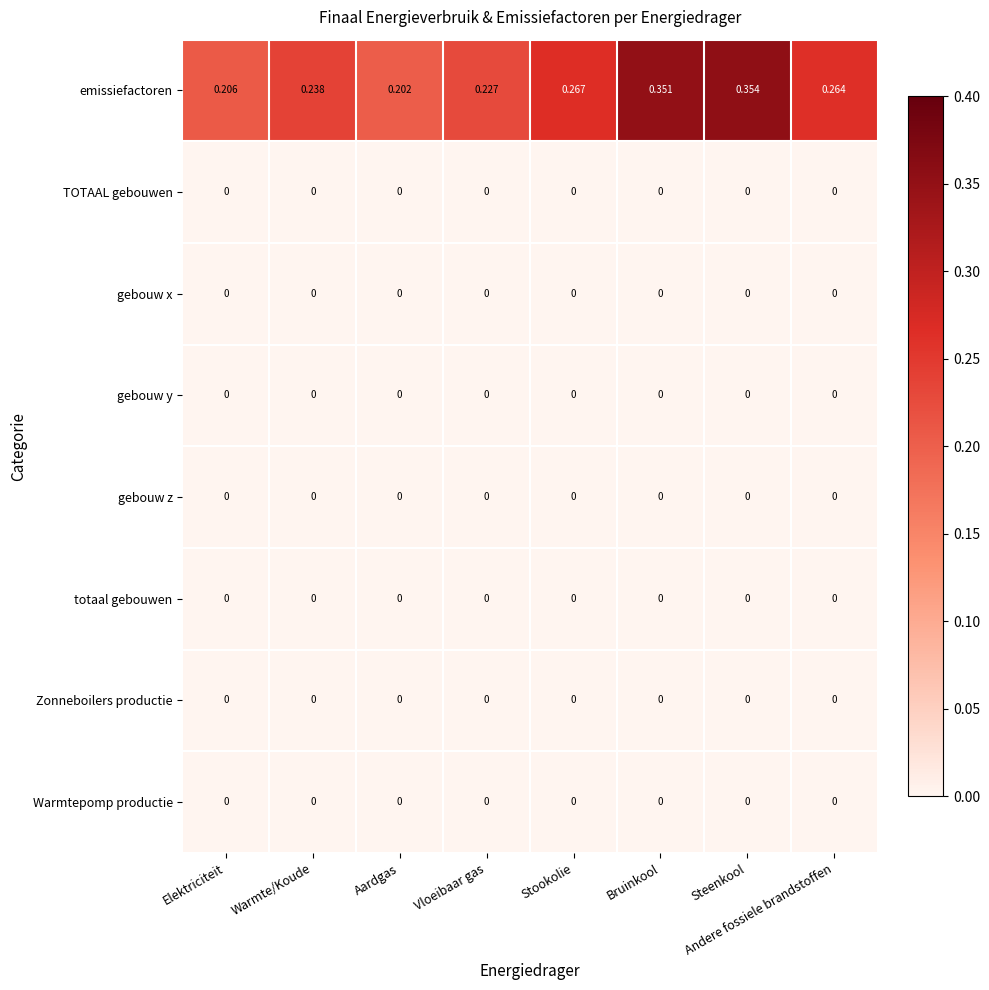

Which series has the largest total across all categories?

emissiefactoren